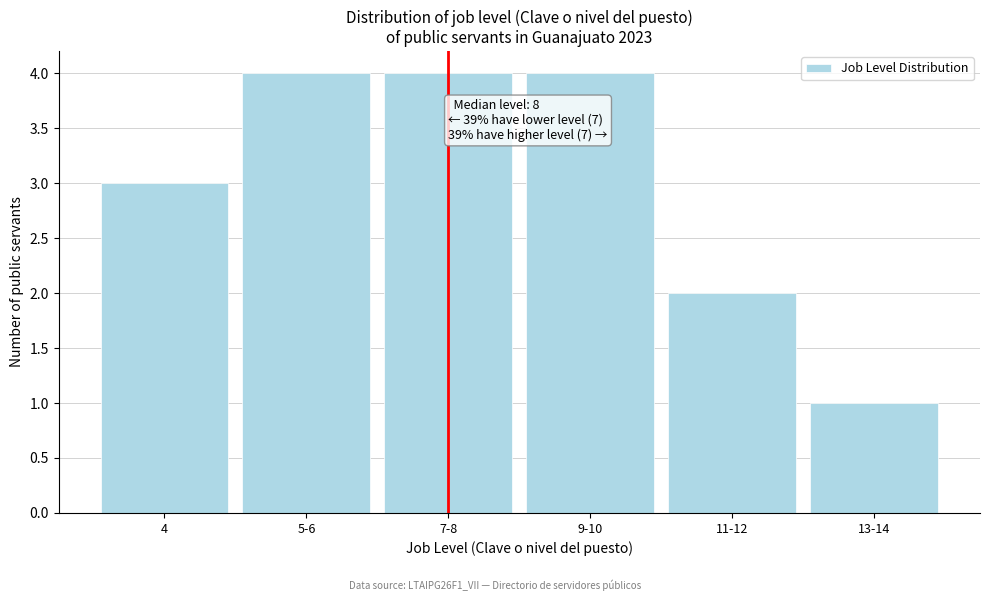

Reading left to right, what are all the values shown in this chart?

3	4	4	4	2	1